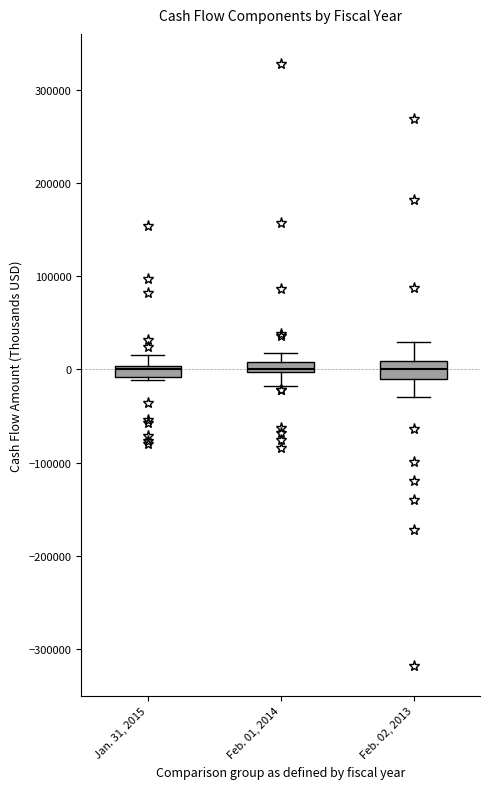

Where is the lower edge of the box for Feb. 01, 2014 on the y-axis? The values are not printed on the chart, so give them approximately, as read against the axis.

0